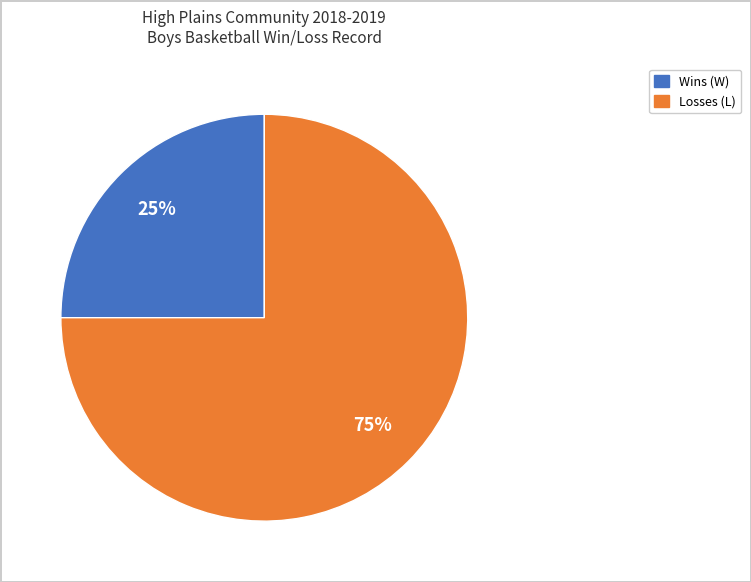

To the nearest percent, what is the difference between the largest and smallest slice percentages?

50%